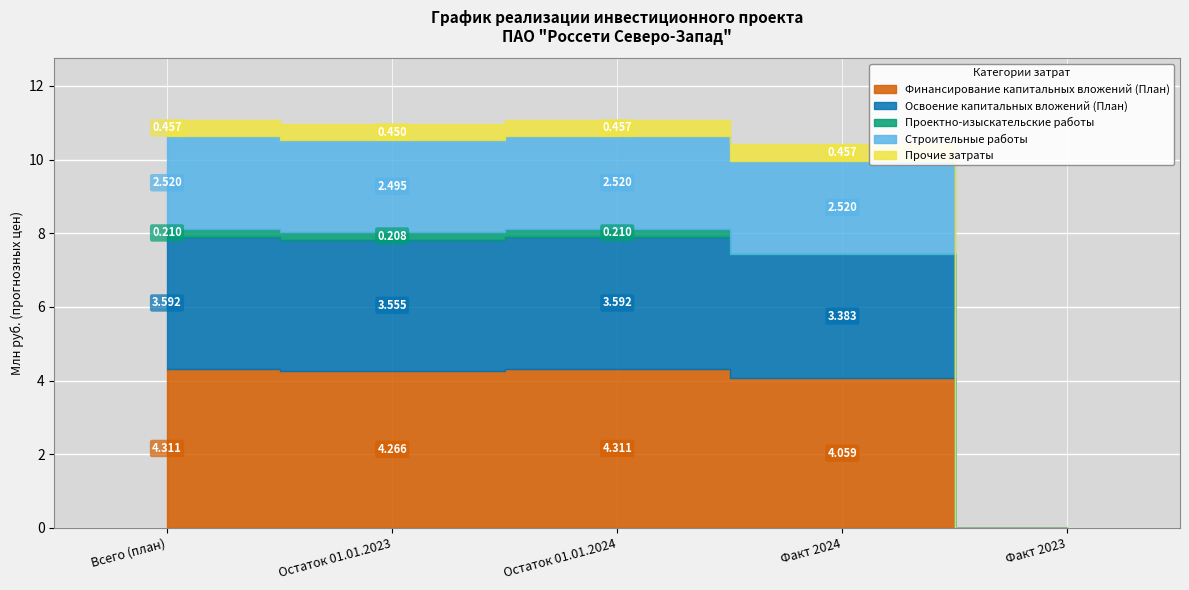

True or false: Финансирование капитальных вложений (План) has a value of 4.1 at Факт 2024.

True